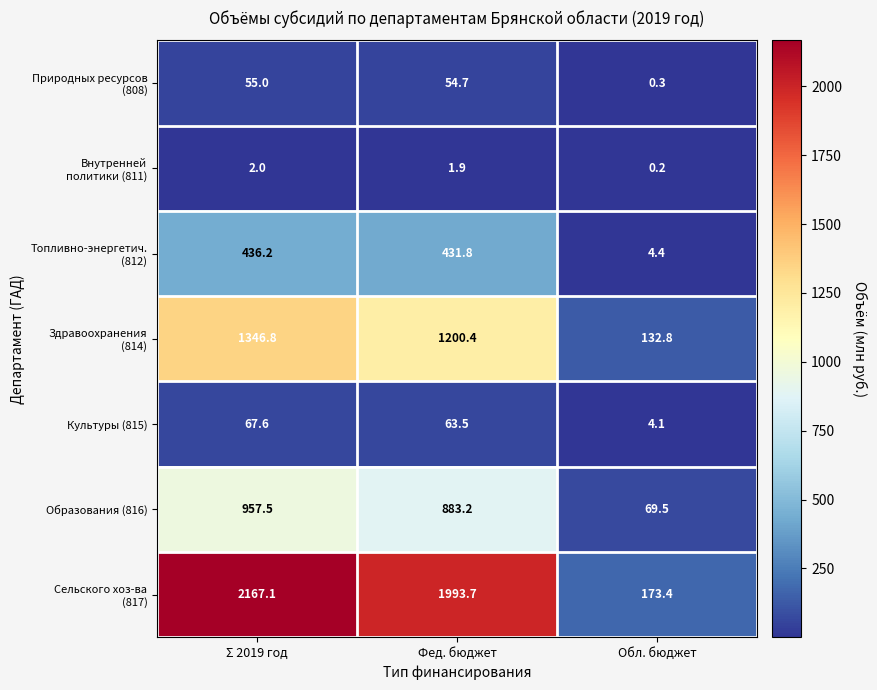

What value does the Культуры (815) series have at Σ 2019 год?

67.6